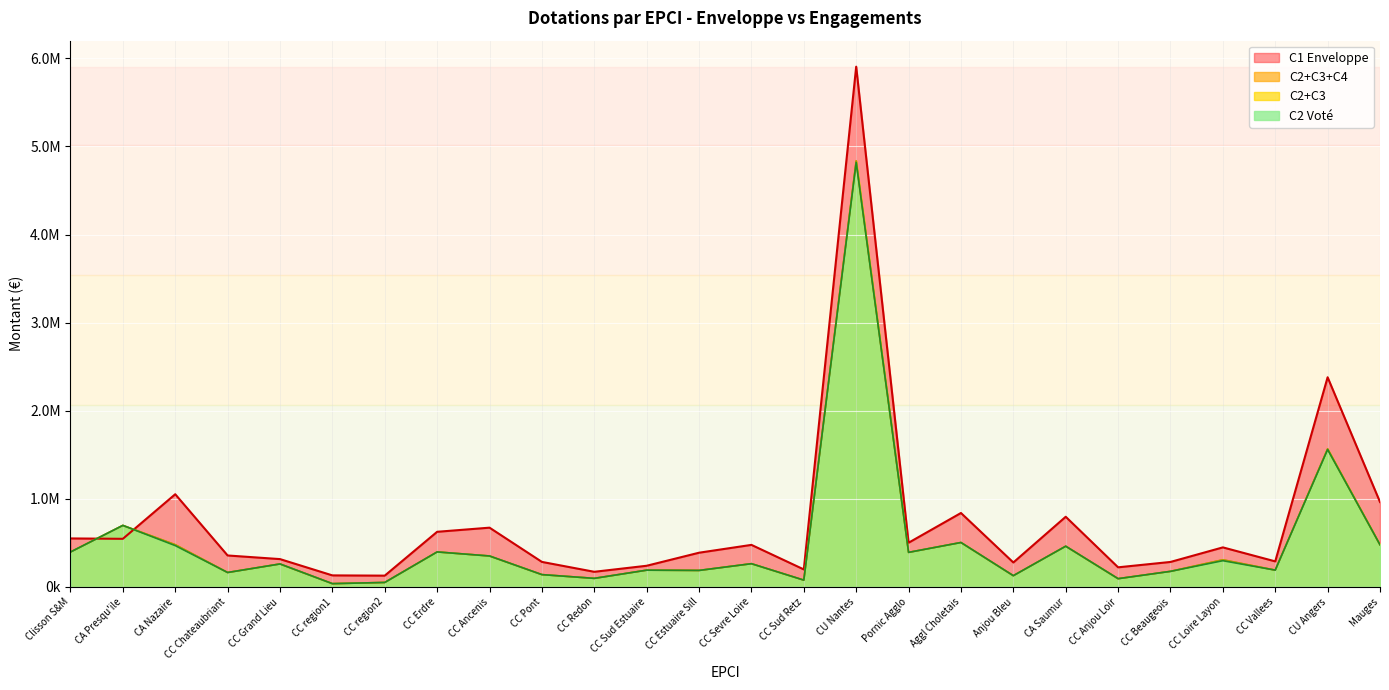

Does the chart display data point markers on the line(s)?

No